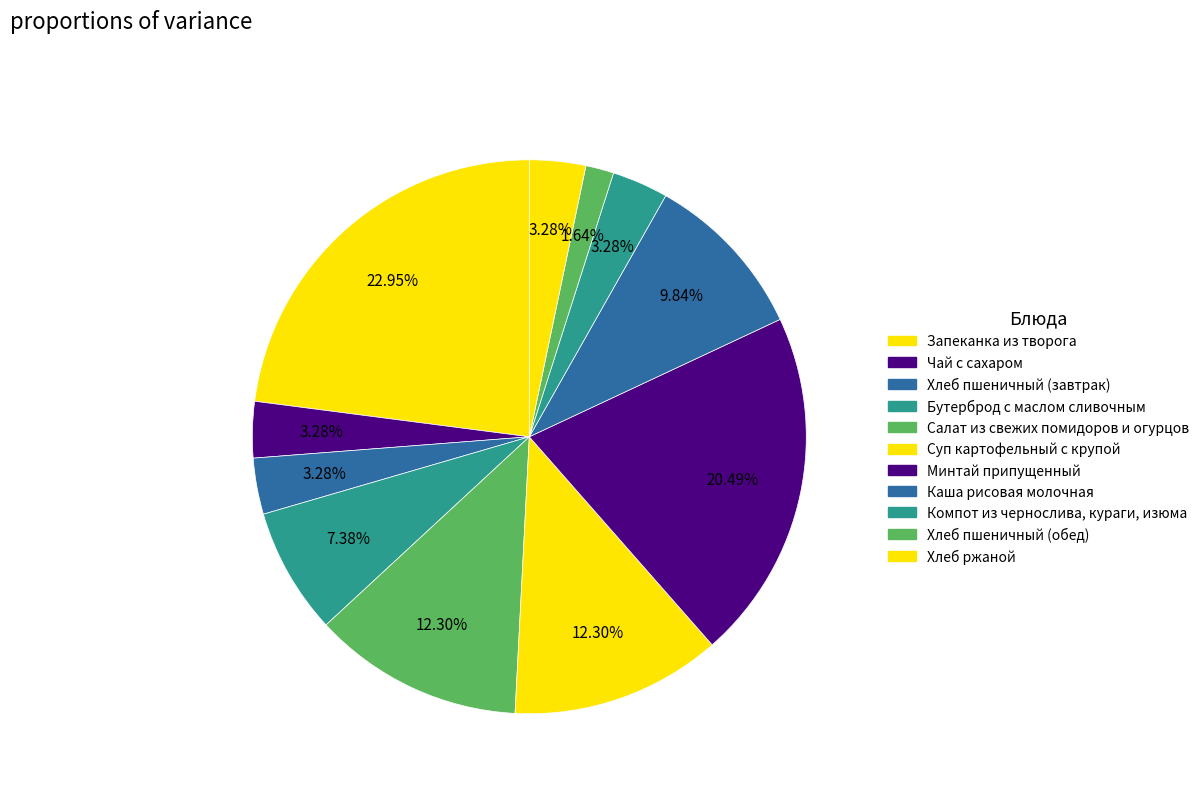

Between Компот из чернослива, кураги, изюма and Салат из свежих помидоров и огурцов, which is larger?

Салат из свежих помидоров и огурцов